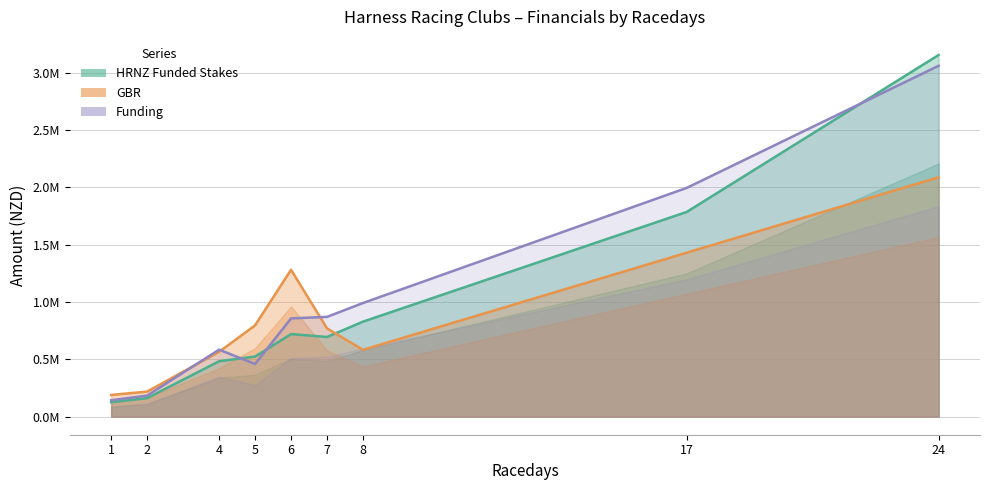

What is the difference between the HRNZ Funded Stakes values at 2 and 6?

559092.0